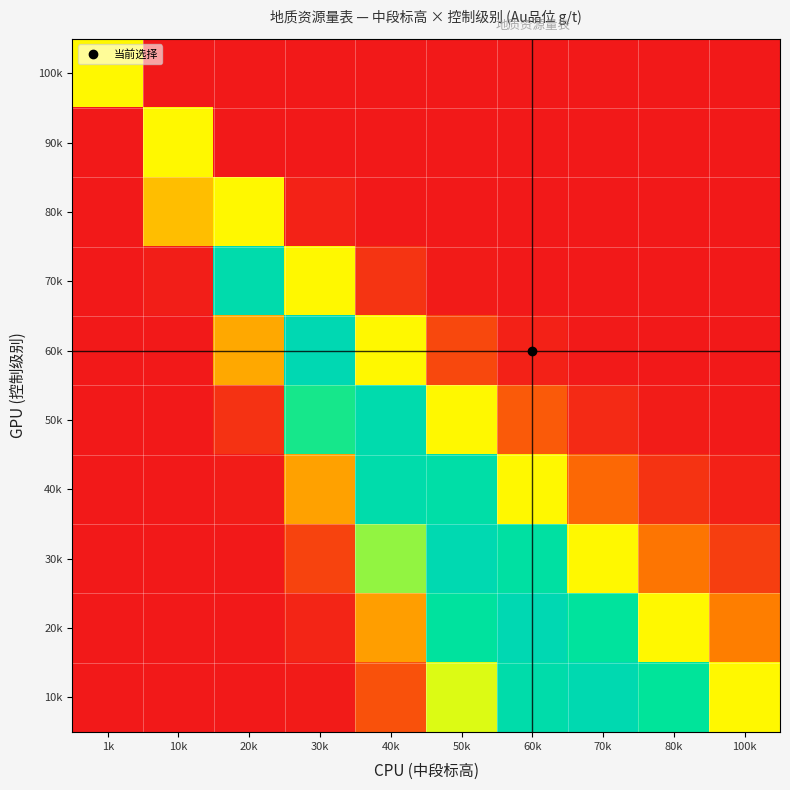

What is the spread (max minus min) of values at 30k?

1.0